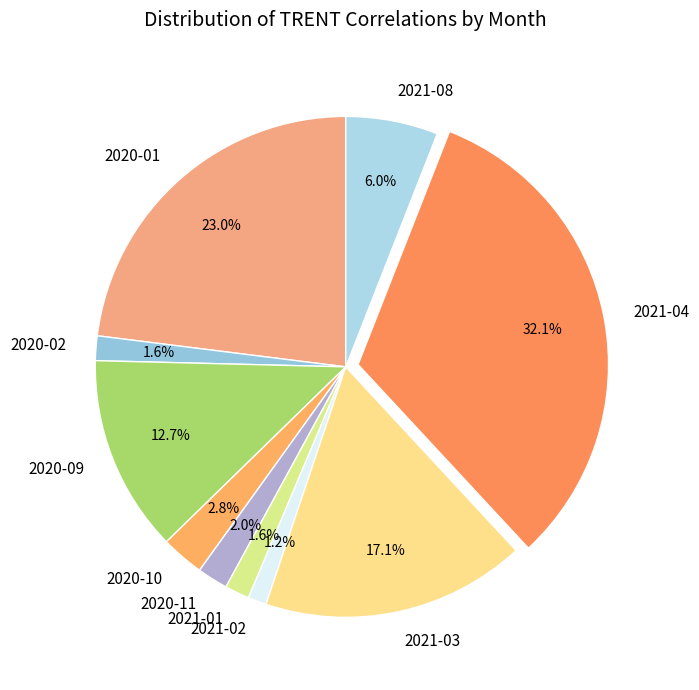

Count the number of slices in the pie.

10